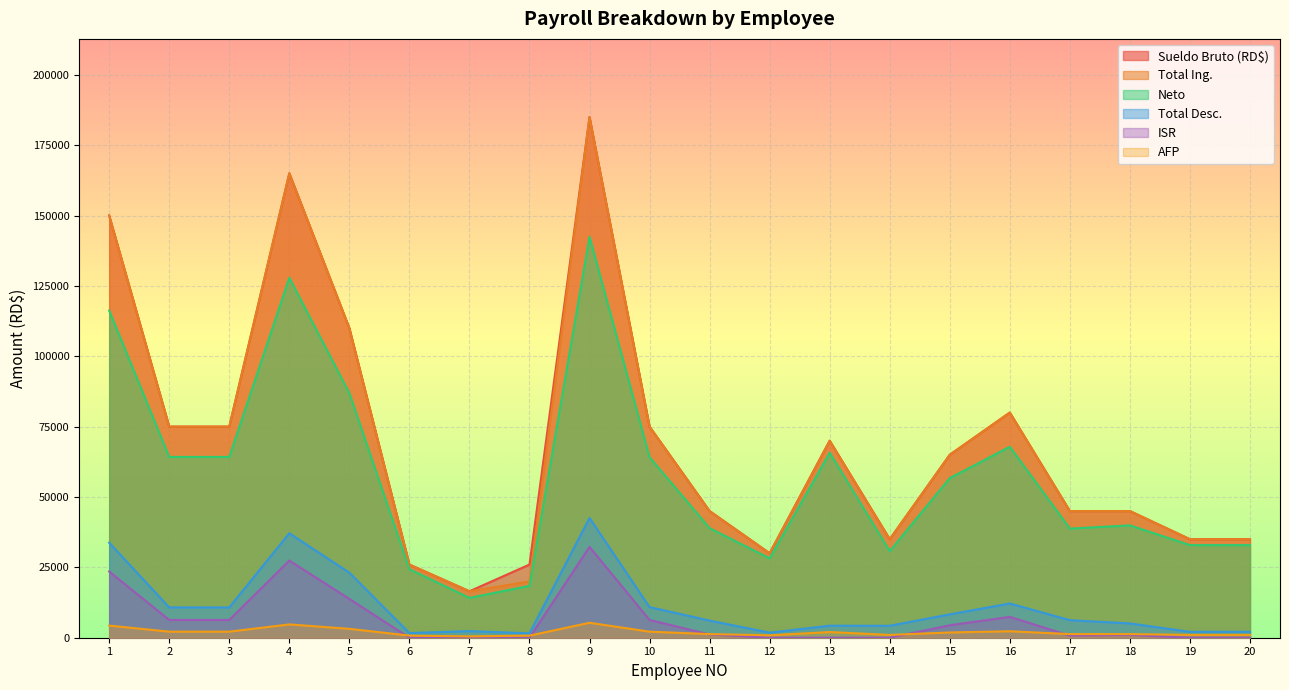

What is the sum of the AFP values at 19 and 18?

2296.0